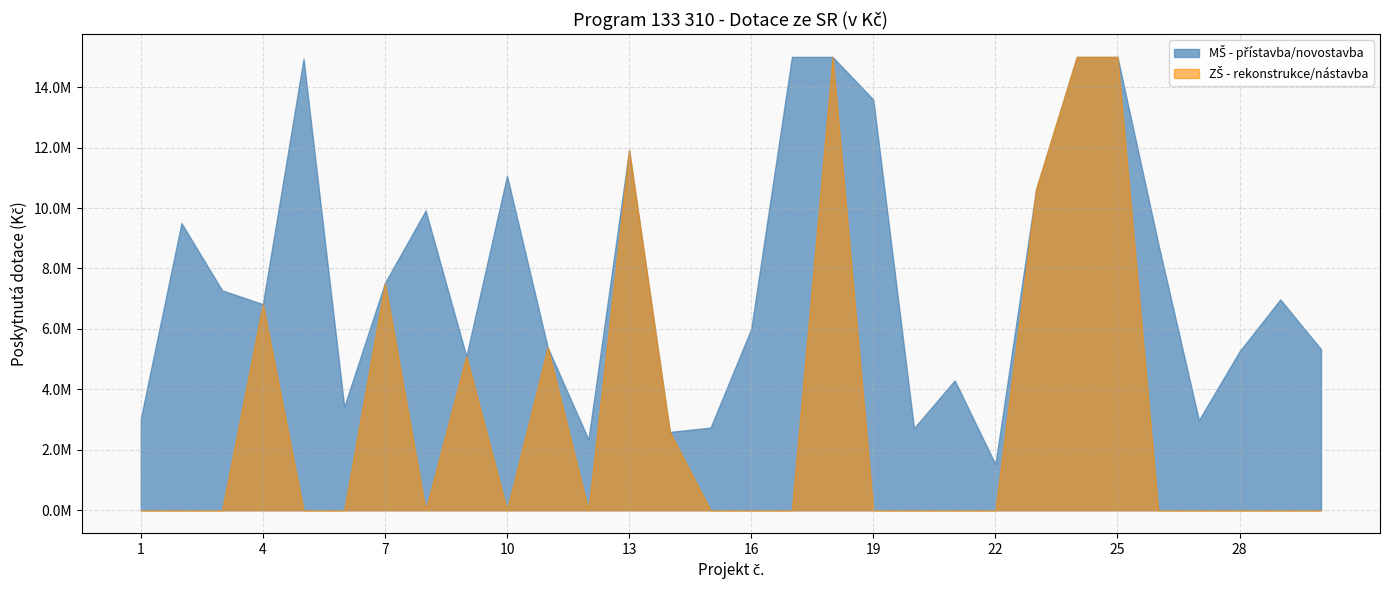

What are all the series names shown in the legend?

MŠ - přístavba/novostavba, ZŠ - rekonstrukce/nástavba